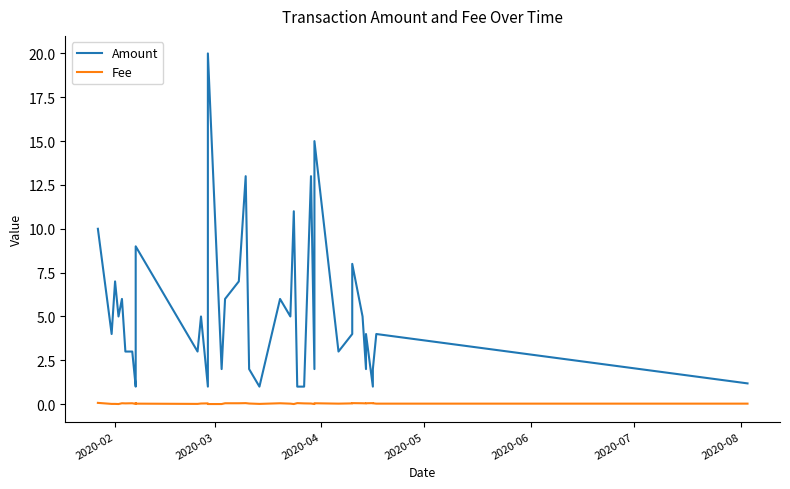

Which series has the largest total across all categories?

Amount